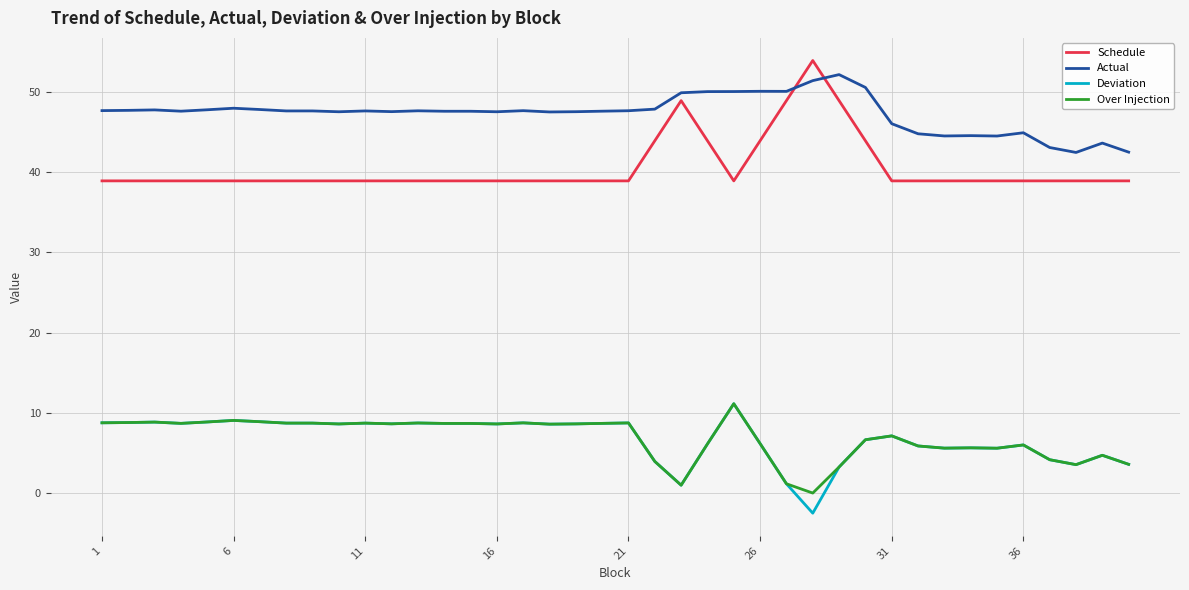

What is the difference between the maximum and minimum values in the Actual series?

9.7